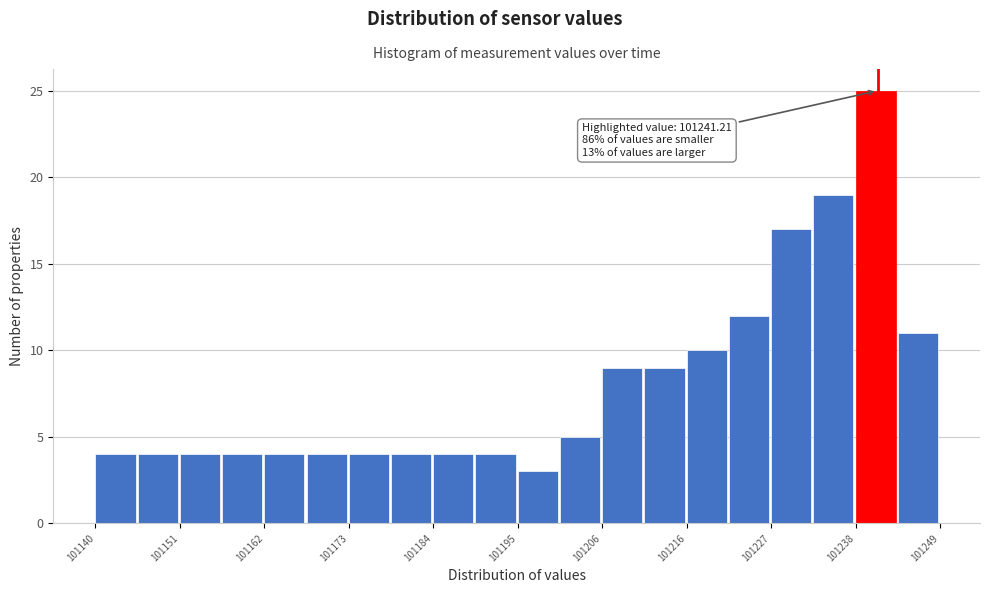

Around what value on the x-axis is the tallest bar? Give the approximate position of its centre, as read against the axis.

101240